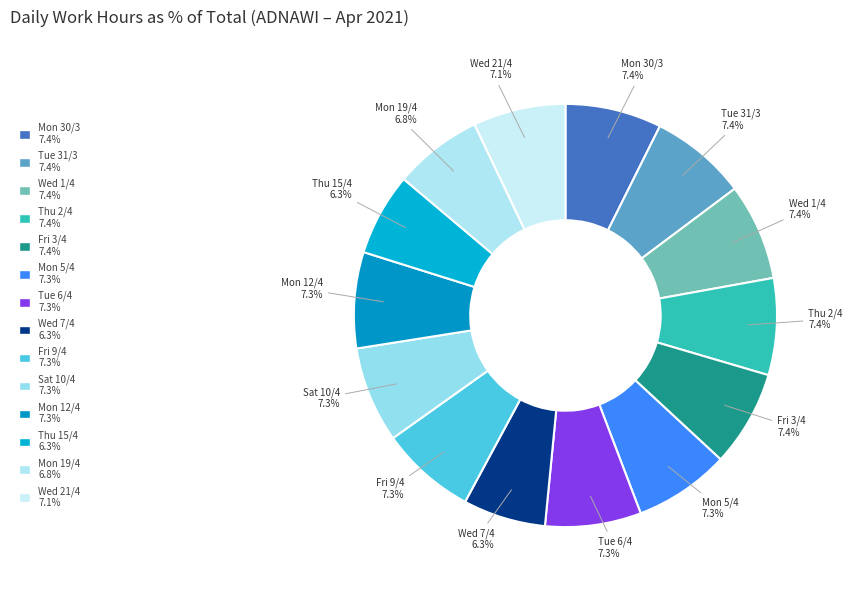

Is there any slice that represents more than half of the pie?

No